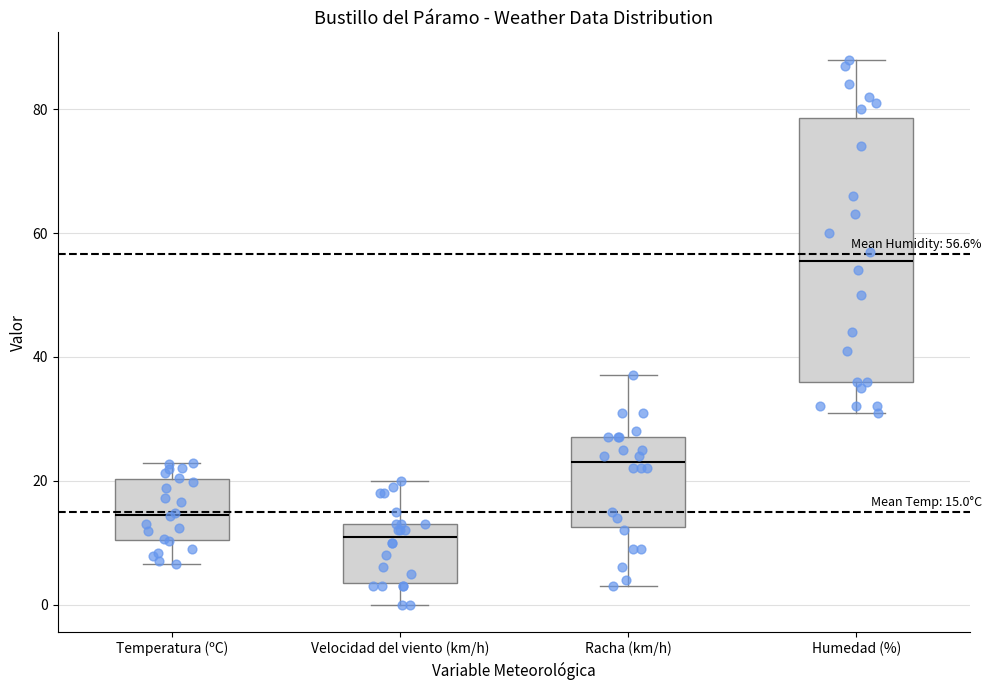

Comparing the boxes themselves (not the whiskers), which one is the tallest?

Humedad (%)